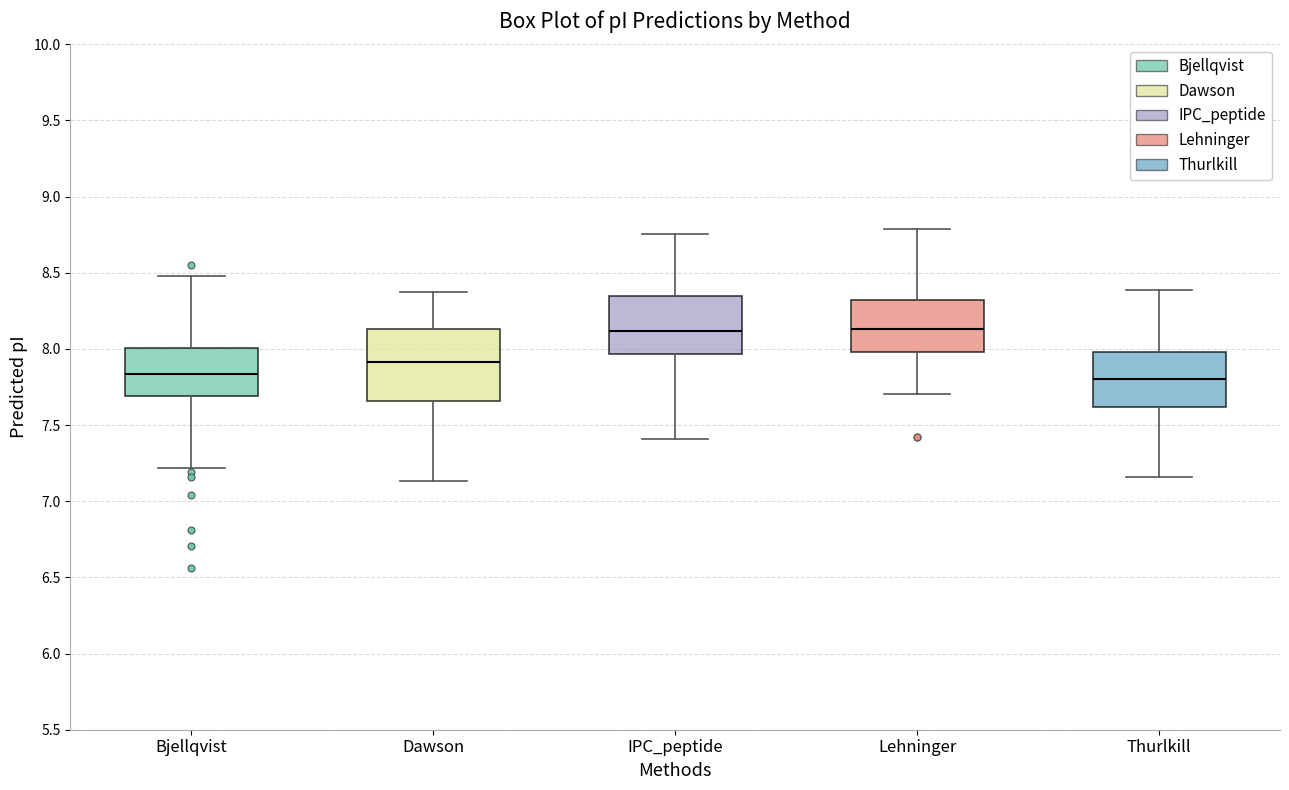

Which box is the tallest, from its lower edge to its upper edge?

Dawson